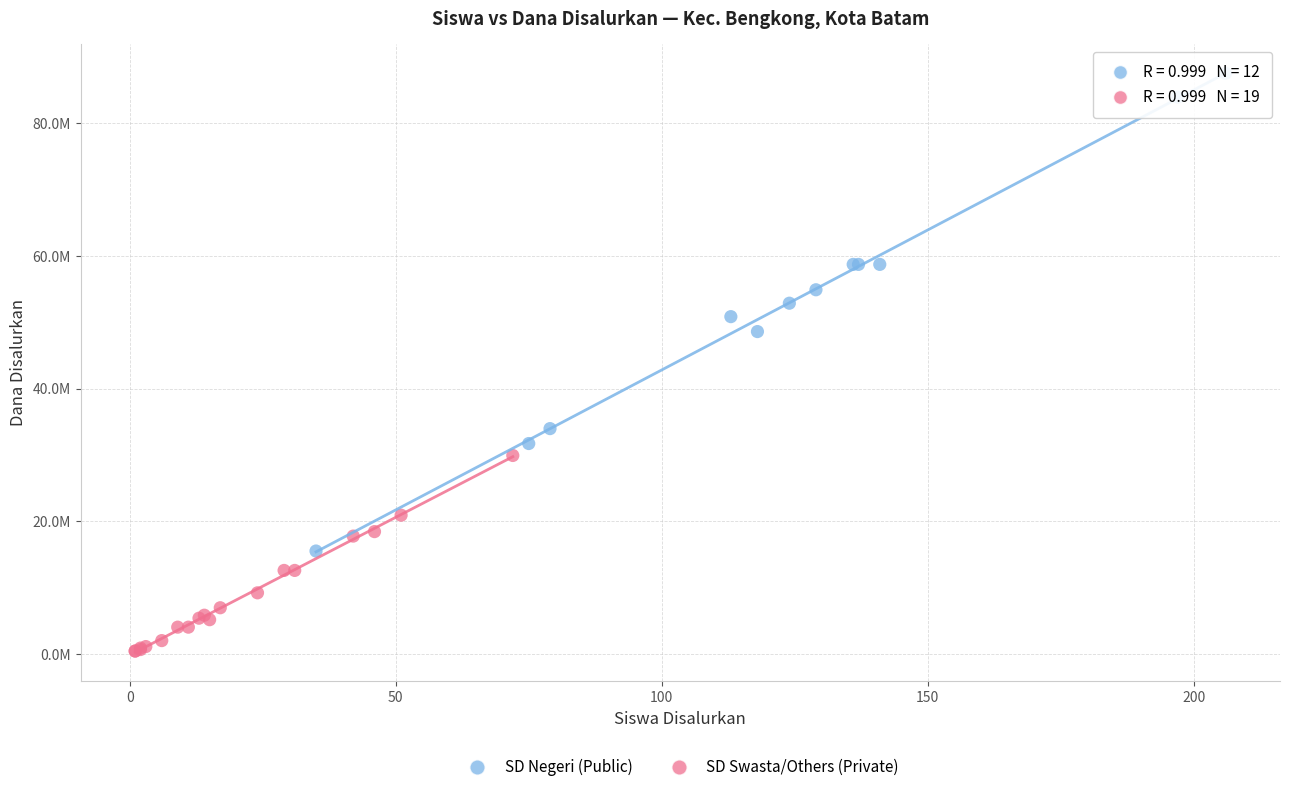

Which series reaches the minimum Y coordinate?

SD Swasta/Others (Private)